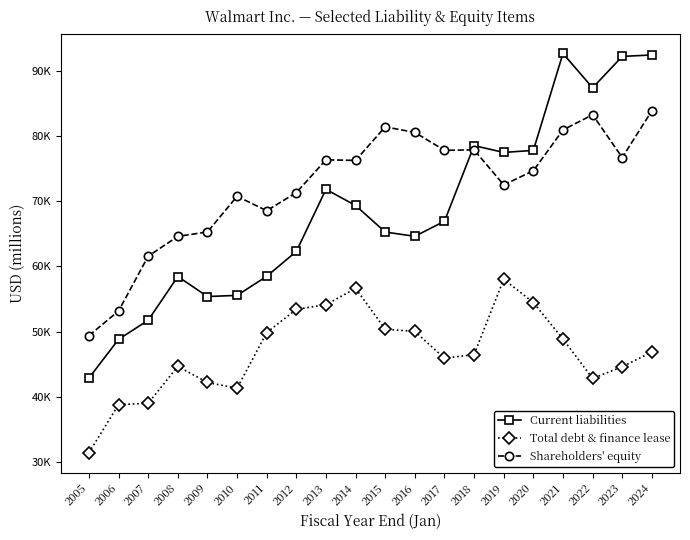

What are all the series names shown in the legend?

Current liabilities, Total debt & finance lease, Shareholders' equity